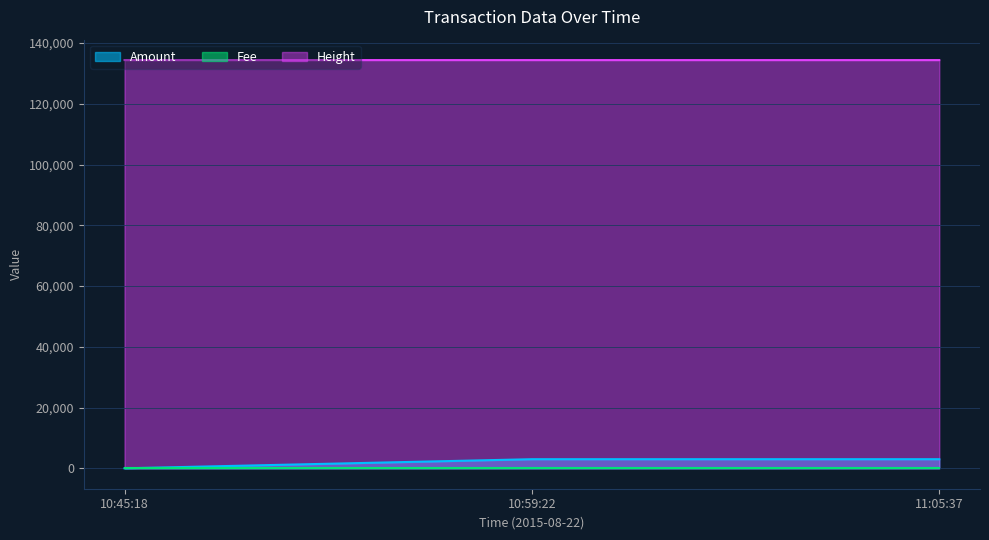

True or false: Height has a value of 134421 at 10:45:18.

True